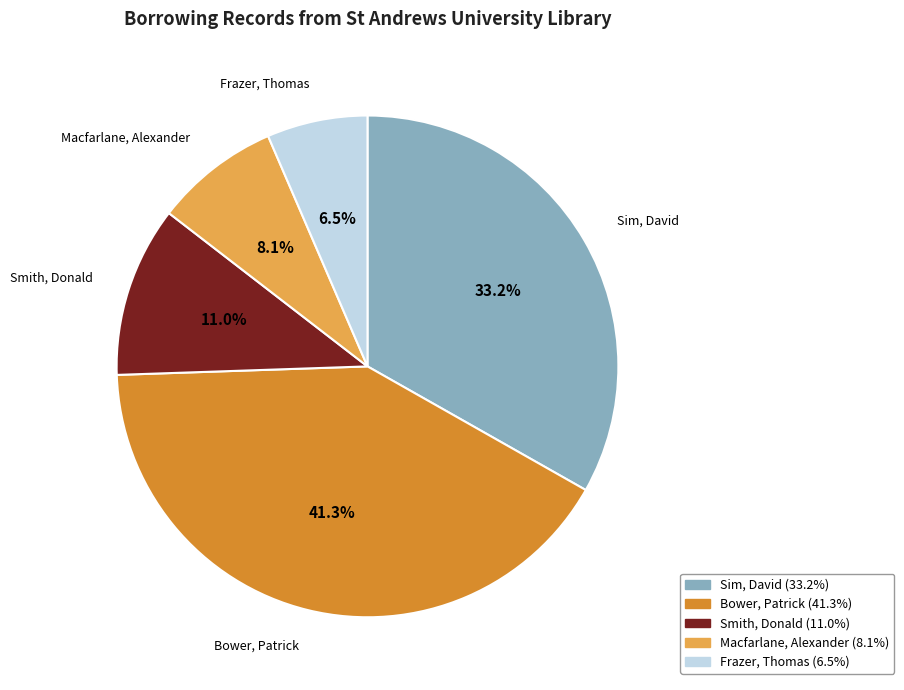

To the nearest percent, what is the average slice percentage?

20%